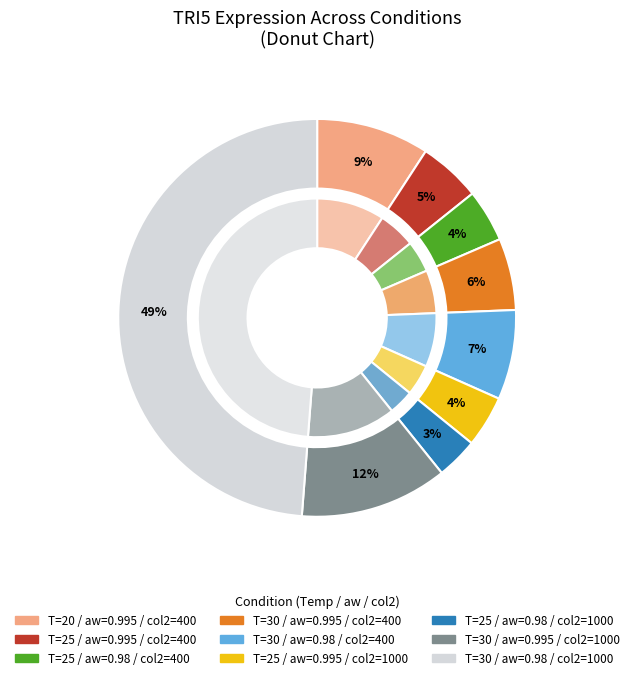

To the nearest percent, what is the average slice percentage?

11%